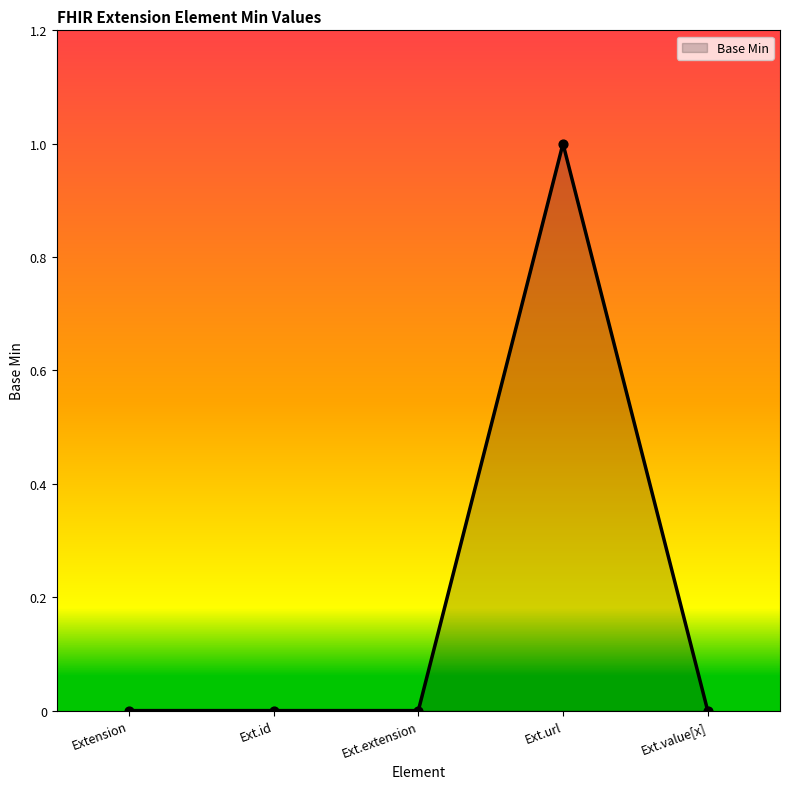

What is the change in value from Extension to Ext.url?

+1